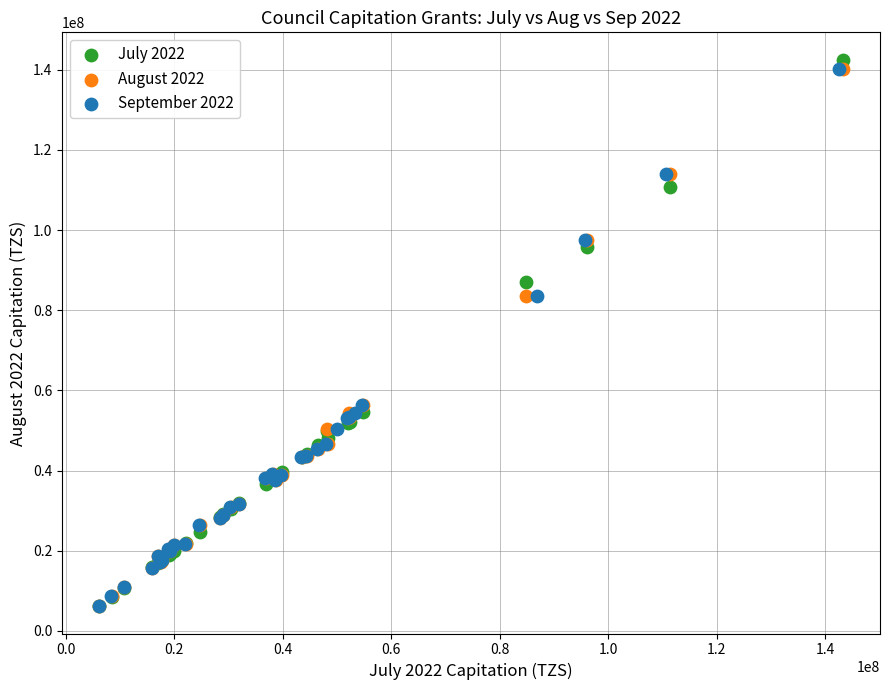

Which series has the largest Y range (max minus min)?

July 2022